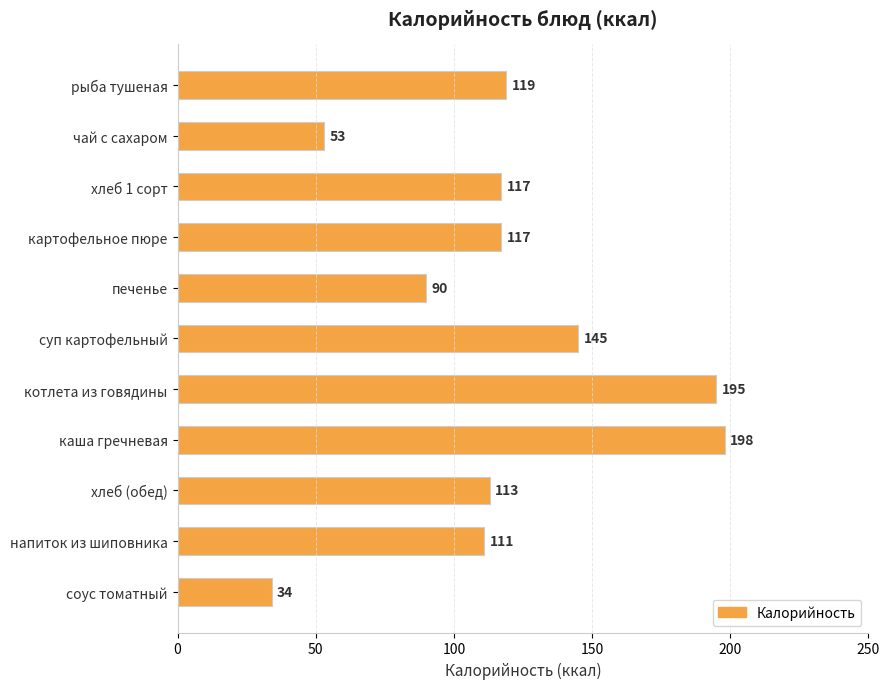

Reading top to bottom, what are all the values shown in this chart?

119	53	117	117	90	145	195	198	113	111	34